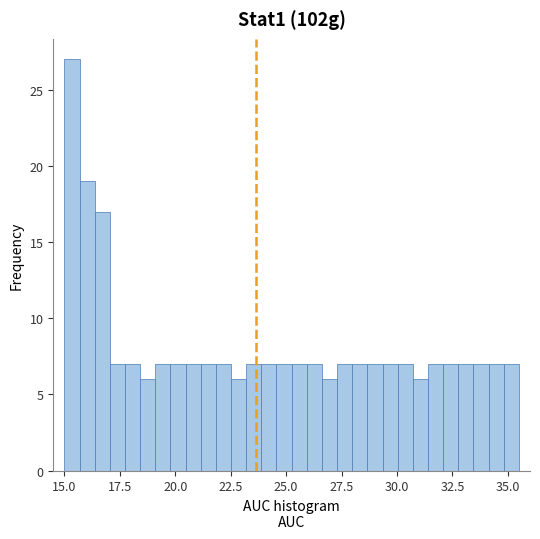

Read against the x-axis, roughly where is the centre of the tallest bar?

15.5